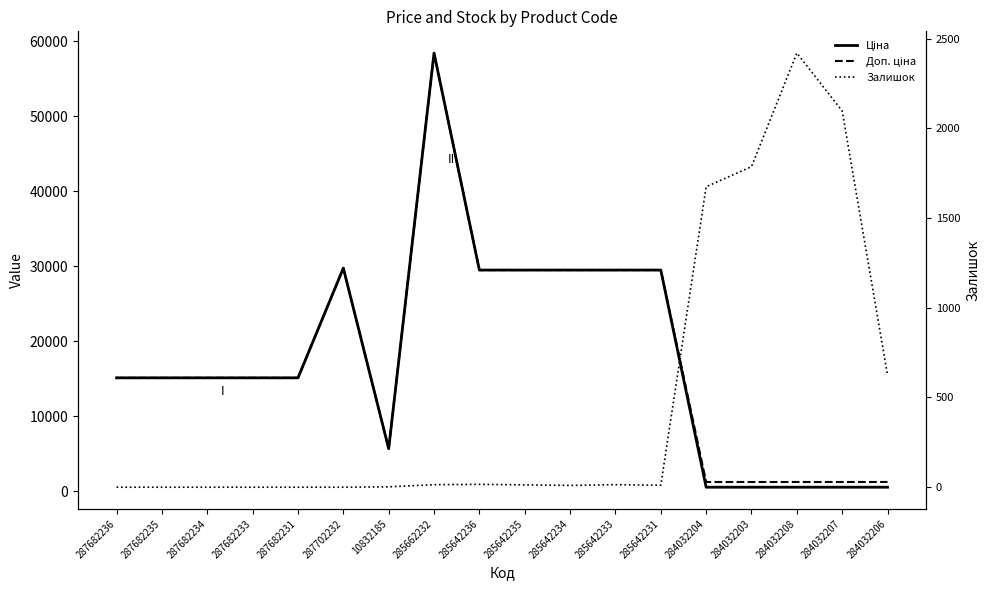

At which label does Залишок first exceed 13?

285662232